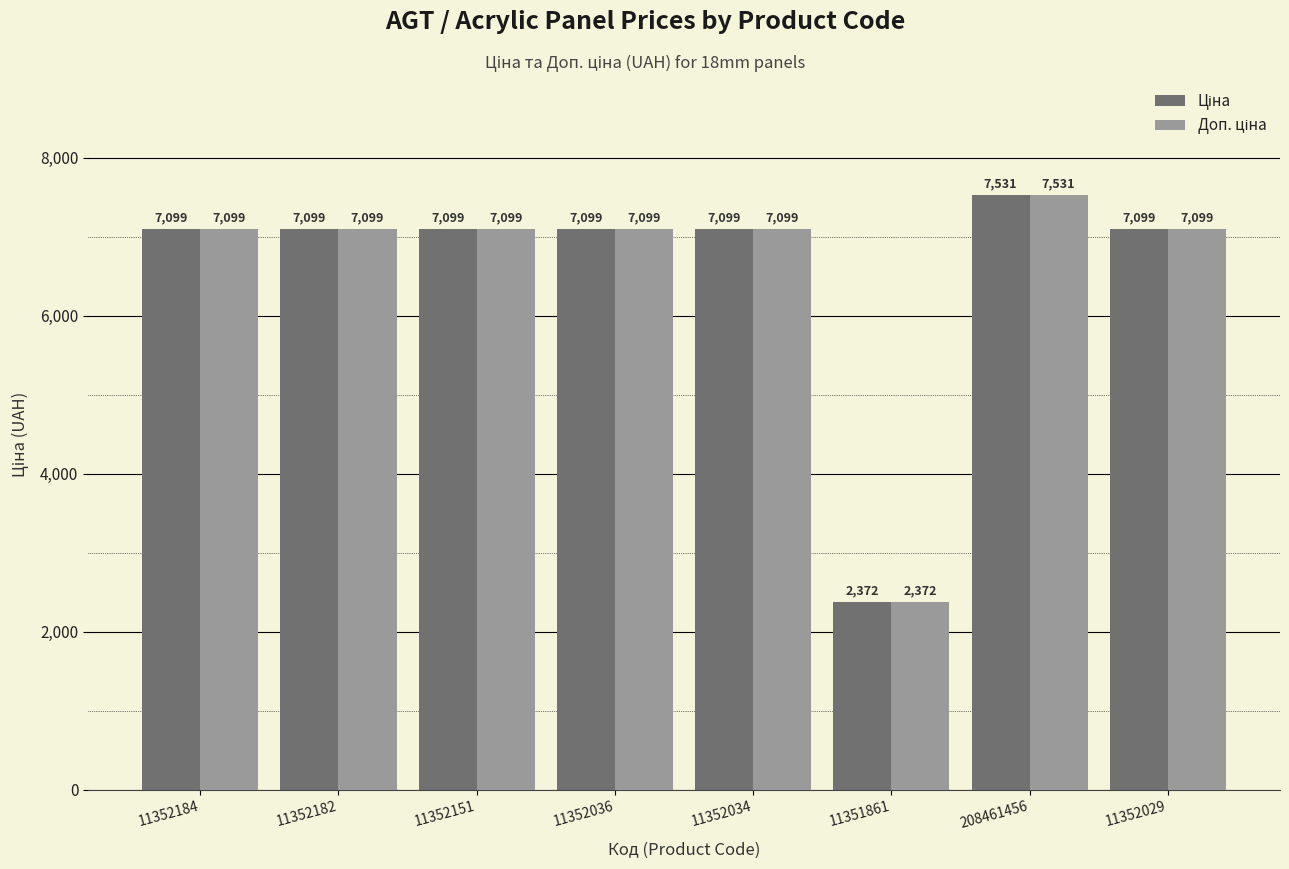

At how many categories does at least one series exceed 2466?

7